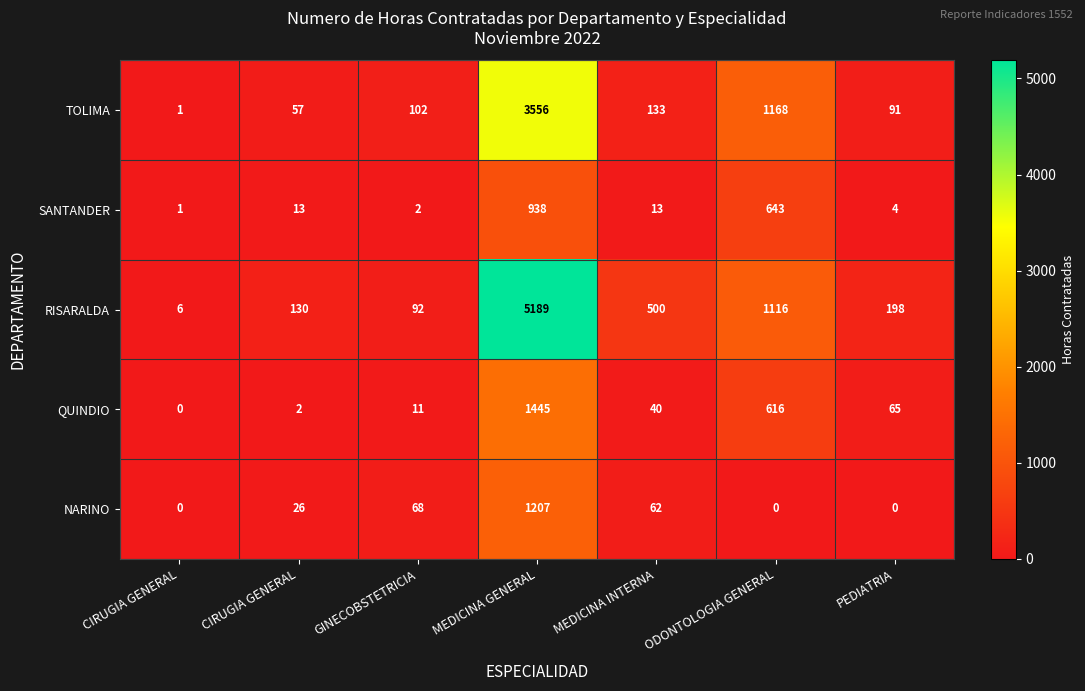

How many categories are shown in the chart?

7